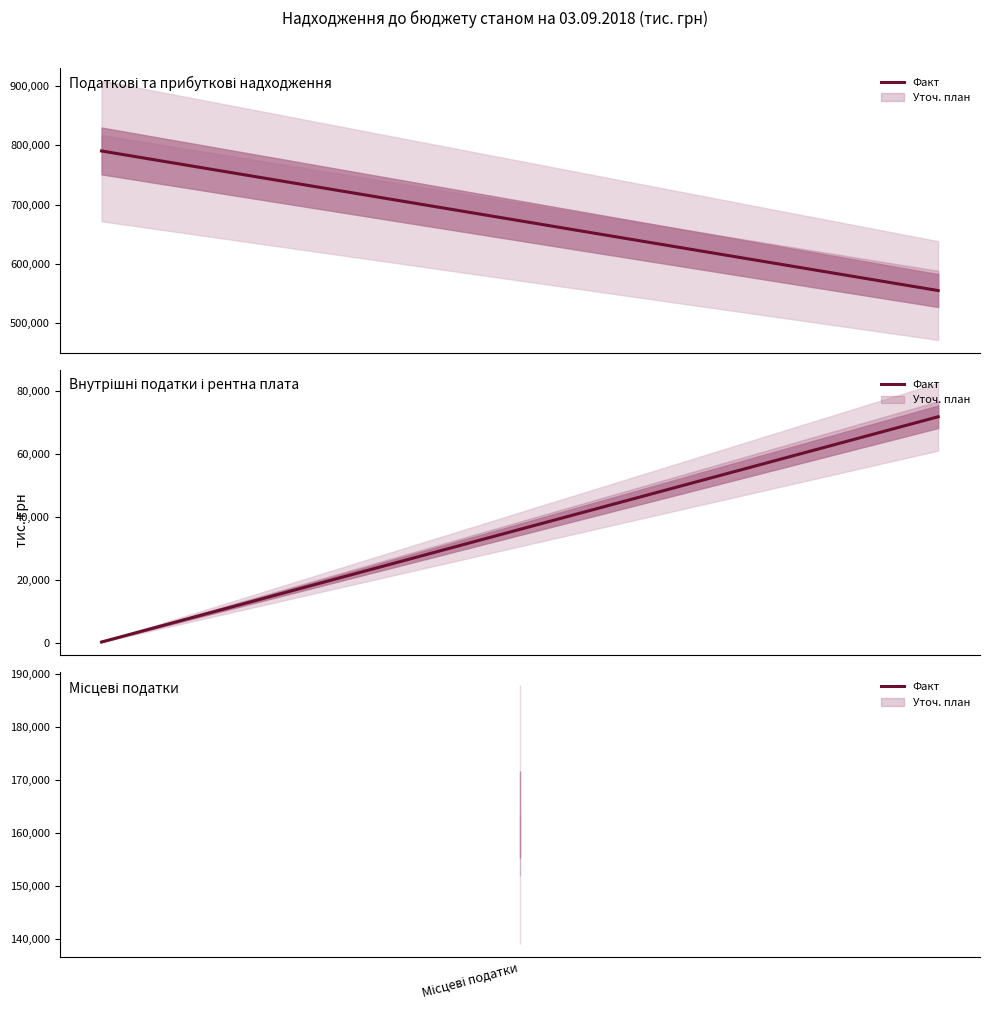

Where does the data first go above 71821?

1